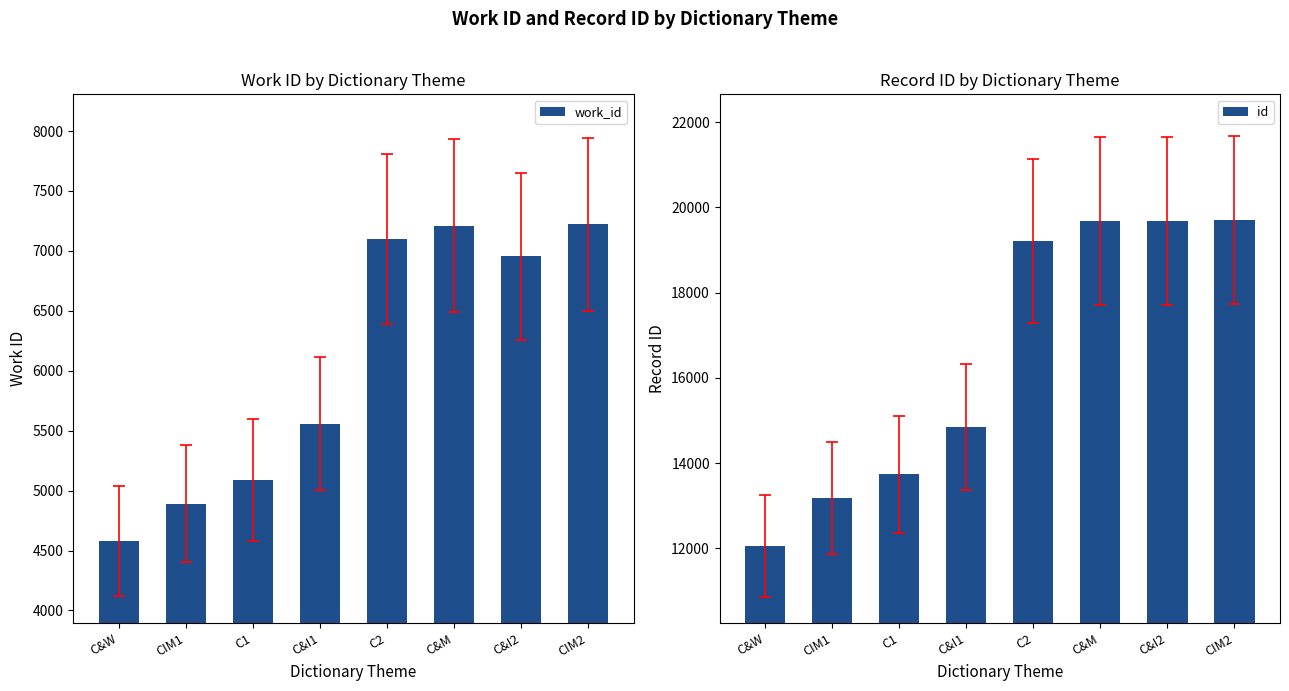

What is the spread (max minus min) of values at CIM2?

12474